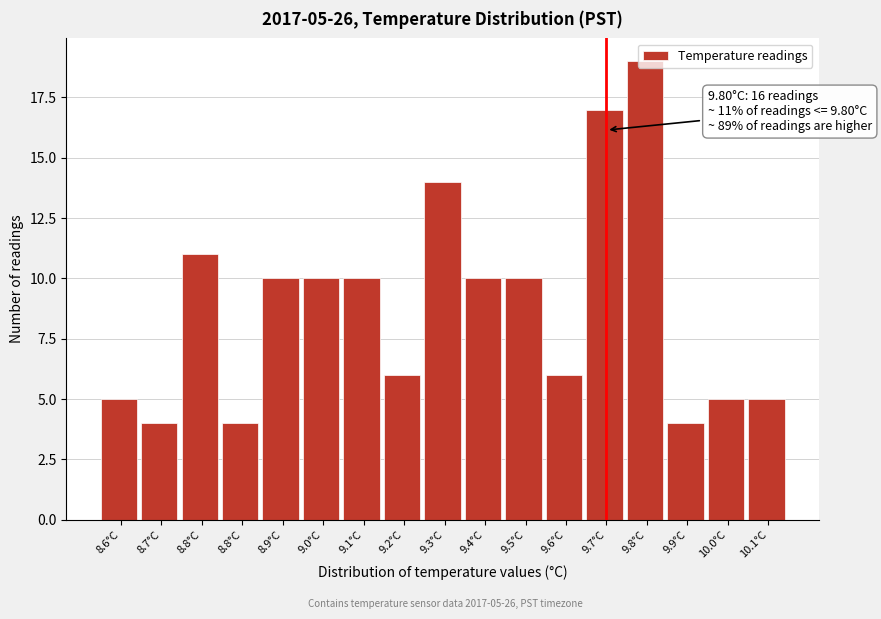

How many values are below 10?

8